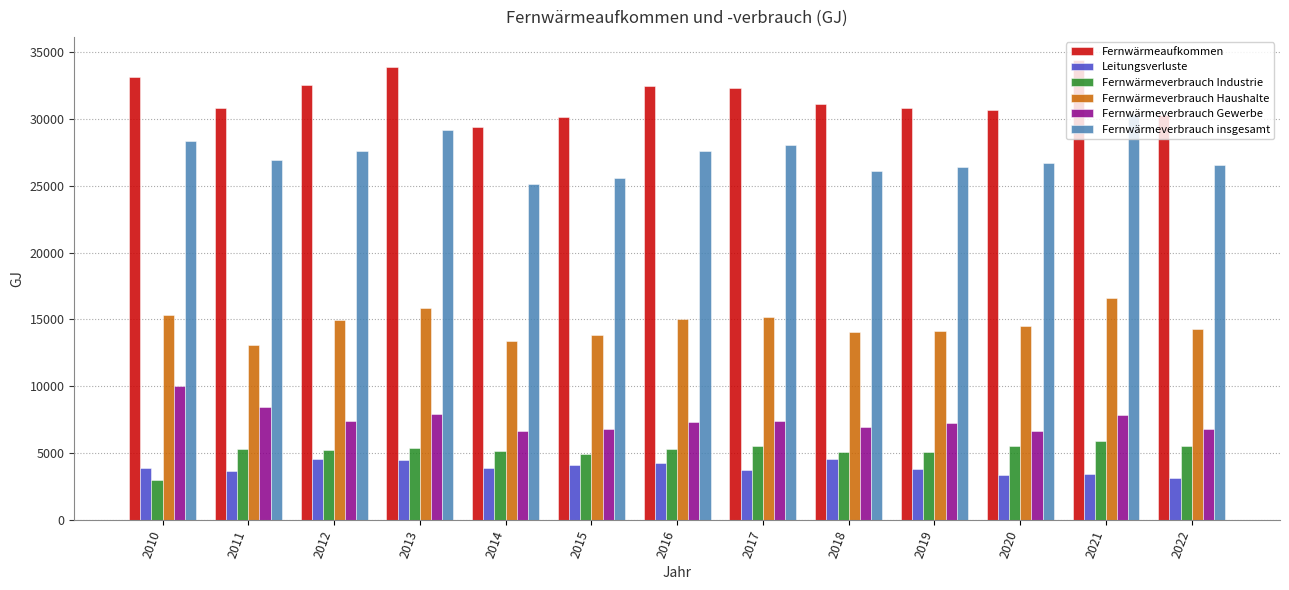

How many data points in Leitungsverluste are less than 3853?

6